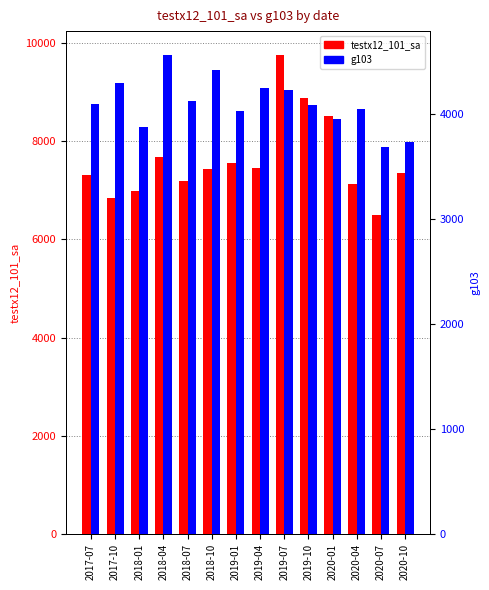

What is the total value across all series at 2019-04?

11709.6